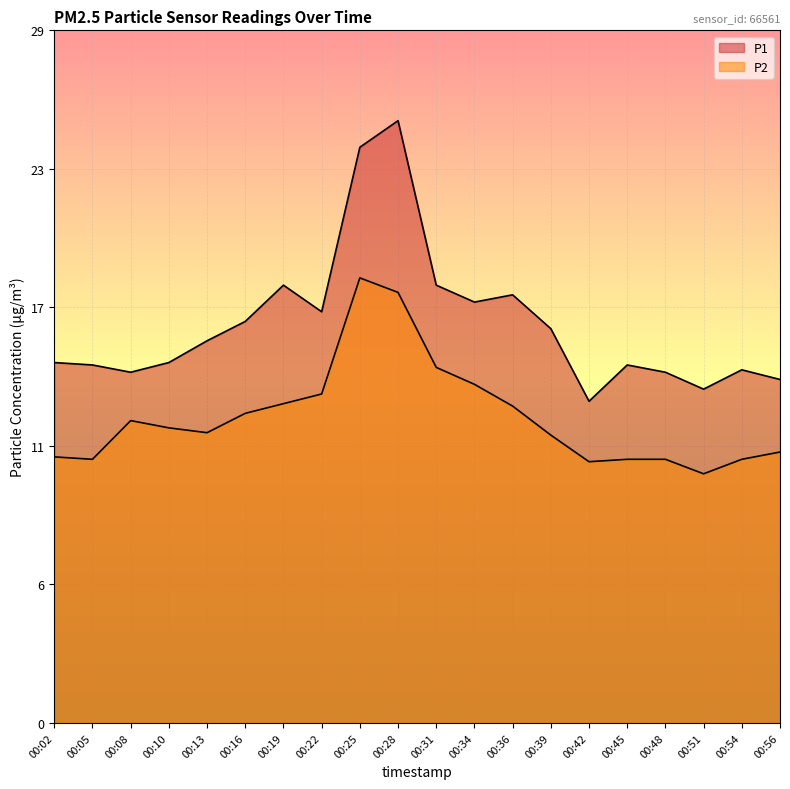

What are all the series names shown in the legend?

P1, P2